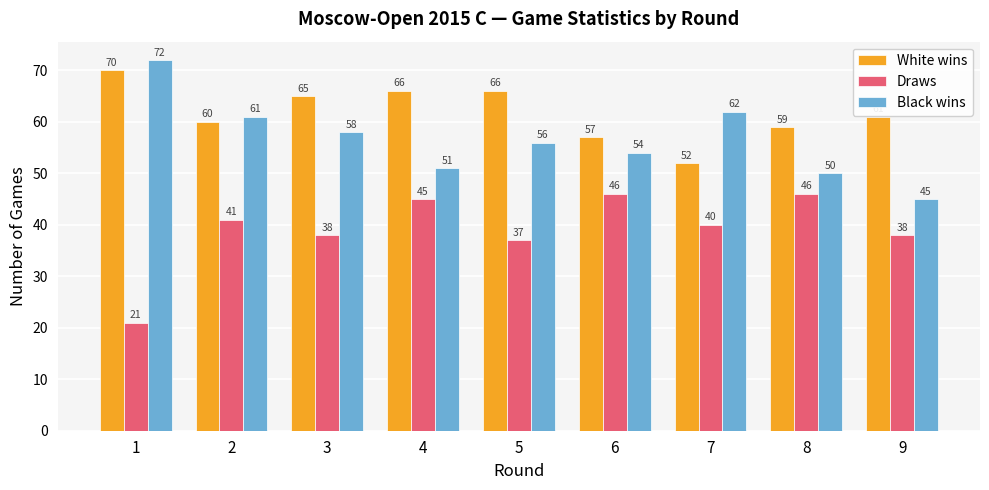

What is the maximum value for Black wins?

72